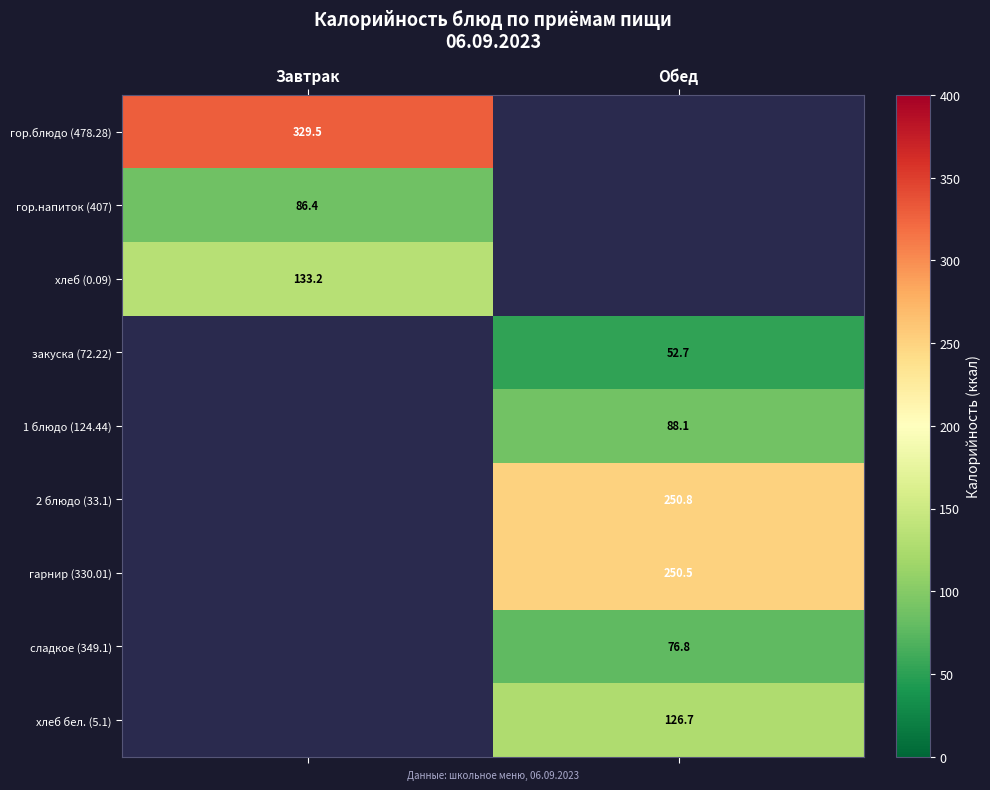

At which label does хлеб (0.09) reach its minimum?

Завтрак